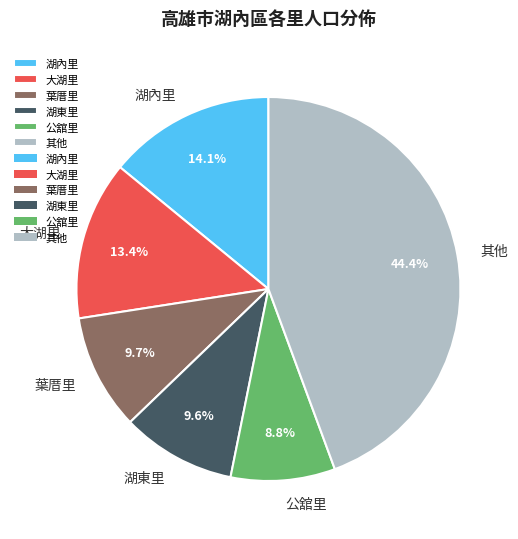

What is the smallest slice in the pie chart?

公舘里